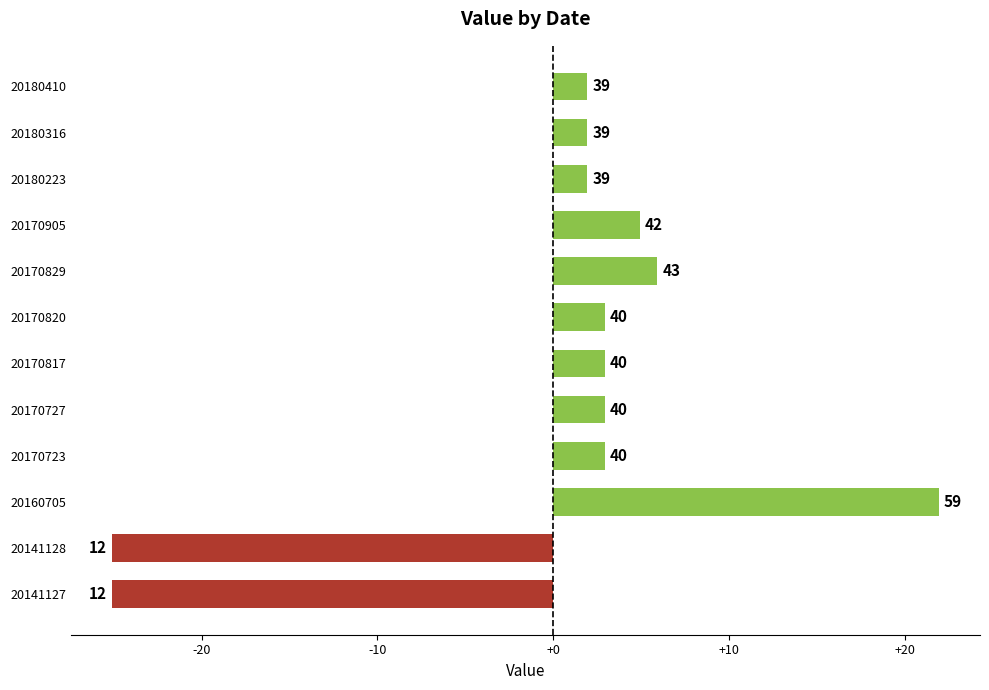

Does the chart contain stacked bars?

No